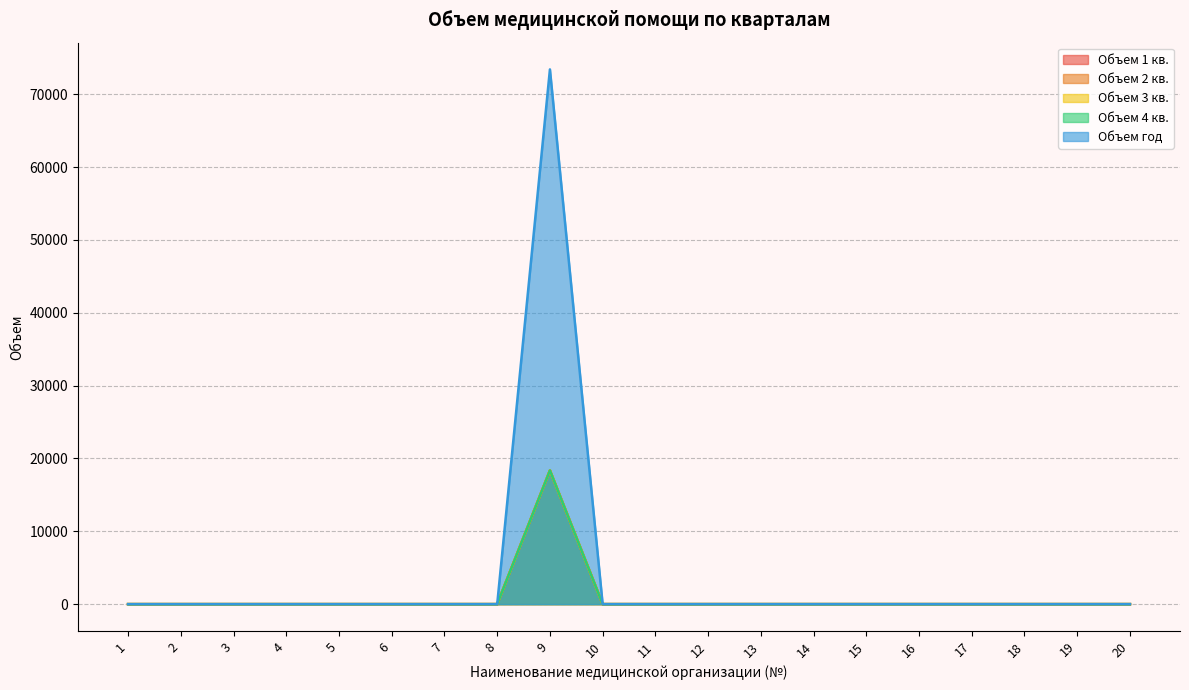

True or false: Объем 2 кв. and Объем 3 кв. intersect in this chart.

False